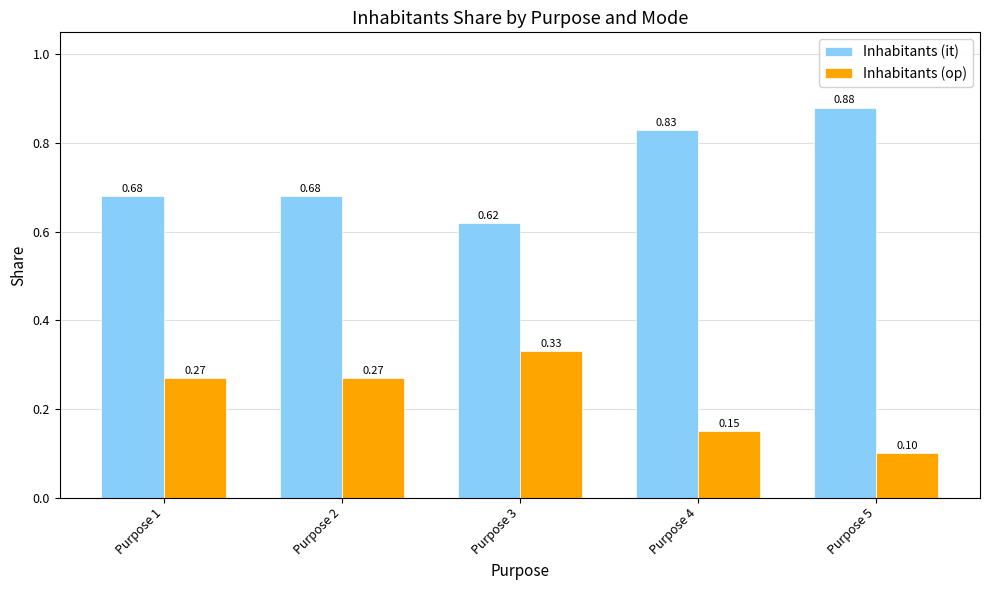

Rank the series by their maximum value, from lowest to highest.

Inhabitants (op), Inhabitants (it)